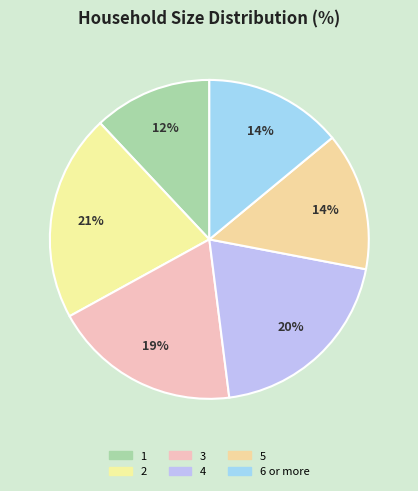

Does any single category account for the majority?

No